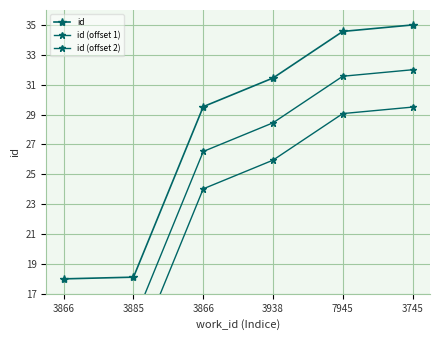

True or false: id (offset 1) and id intersect in this chart.

False